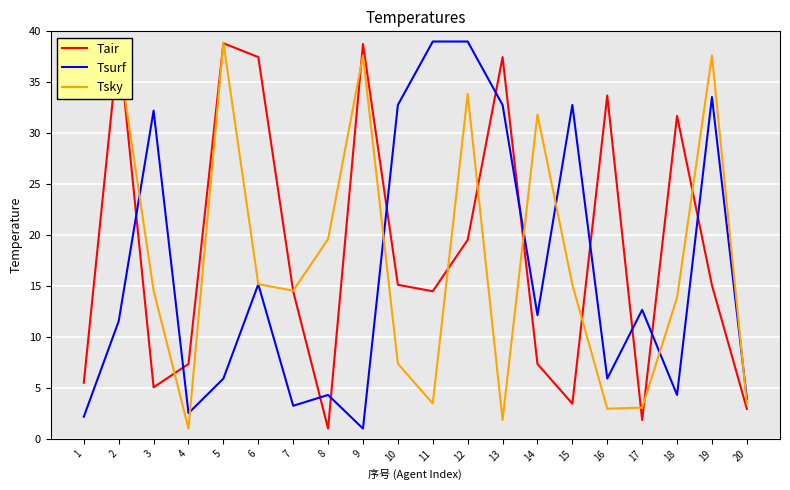

The Tsky series shows 0.7 at 4. True or false?

False